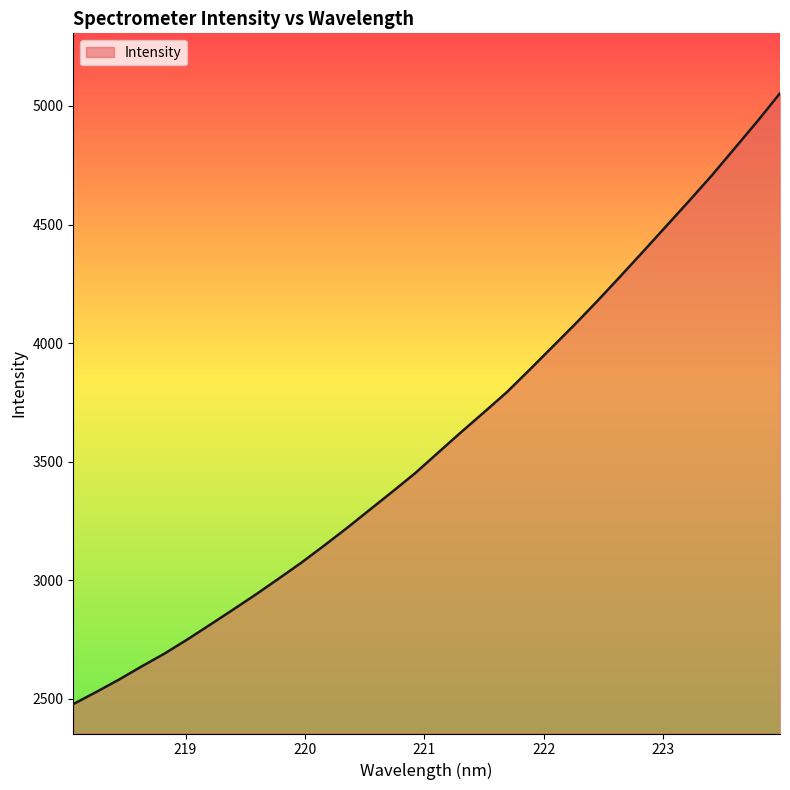

What is the minimum value shown in the chart?

2478.4